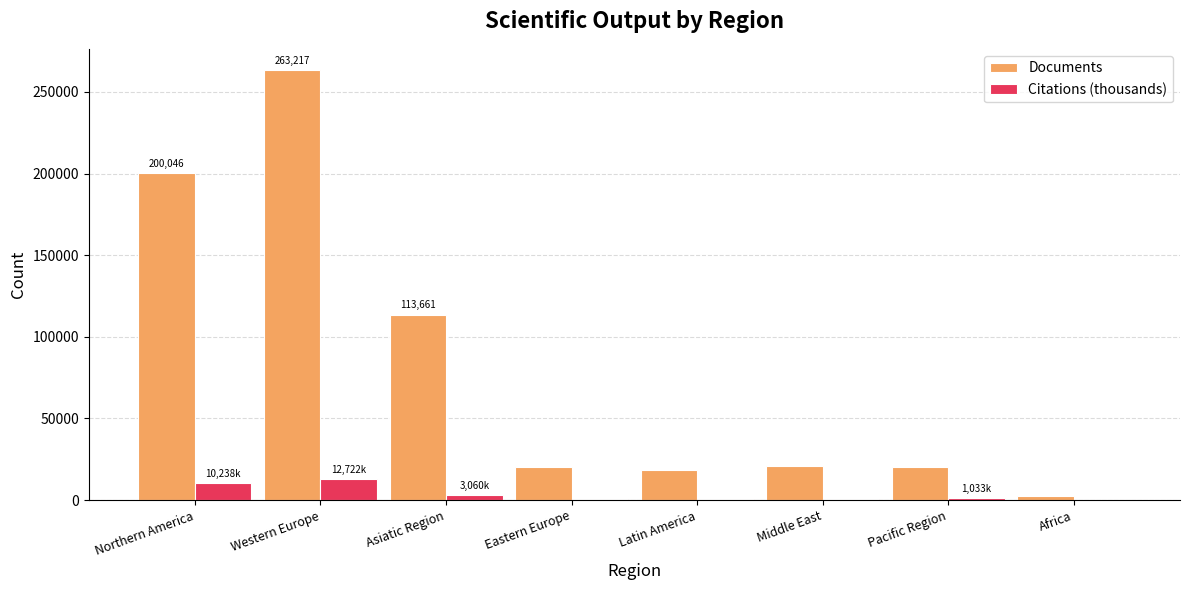

How many data points does each series have?

8